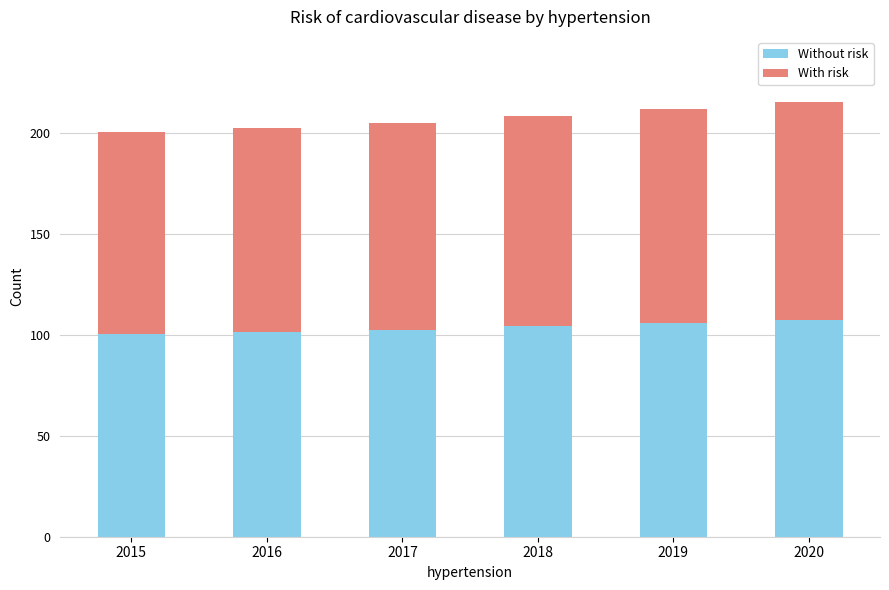

What is the total value across all series at 2018?

208.3